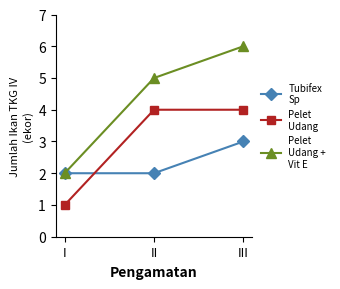

Which label corresponds to the smallest value in the chart?

I